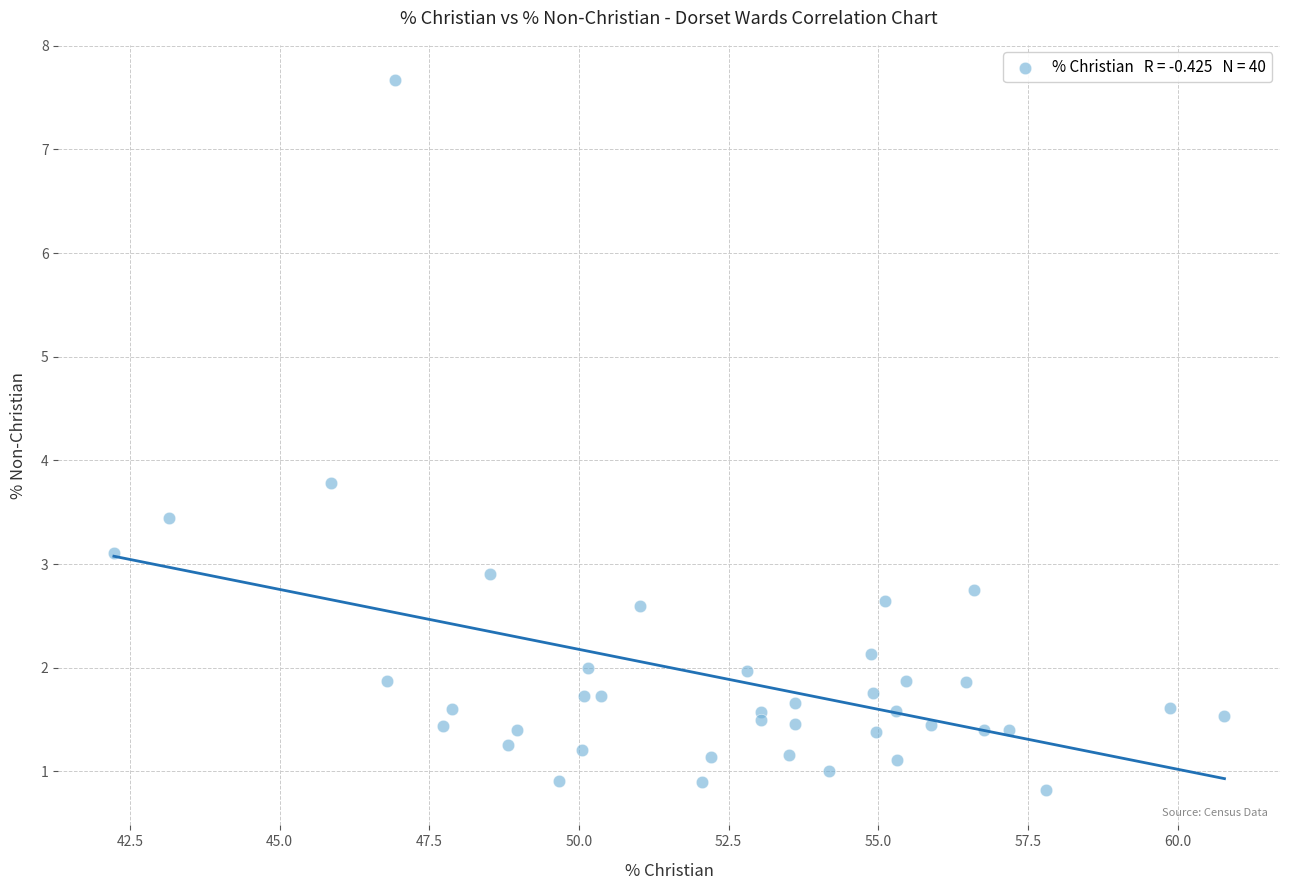

What Y value in the scatter plot is closest to 4?

3.8